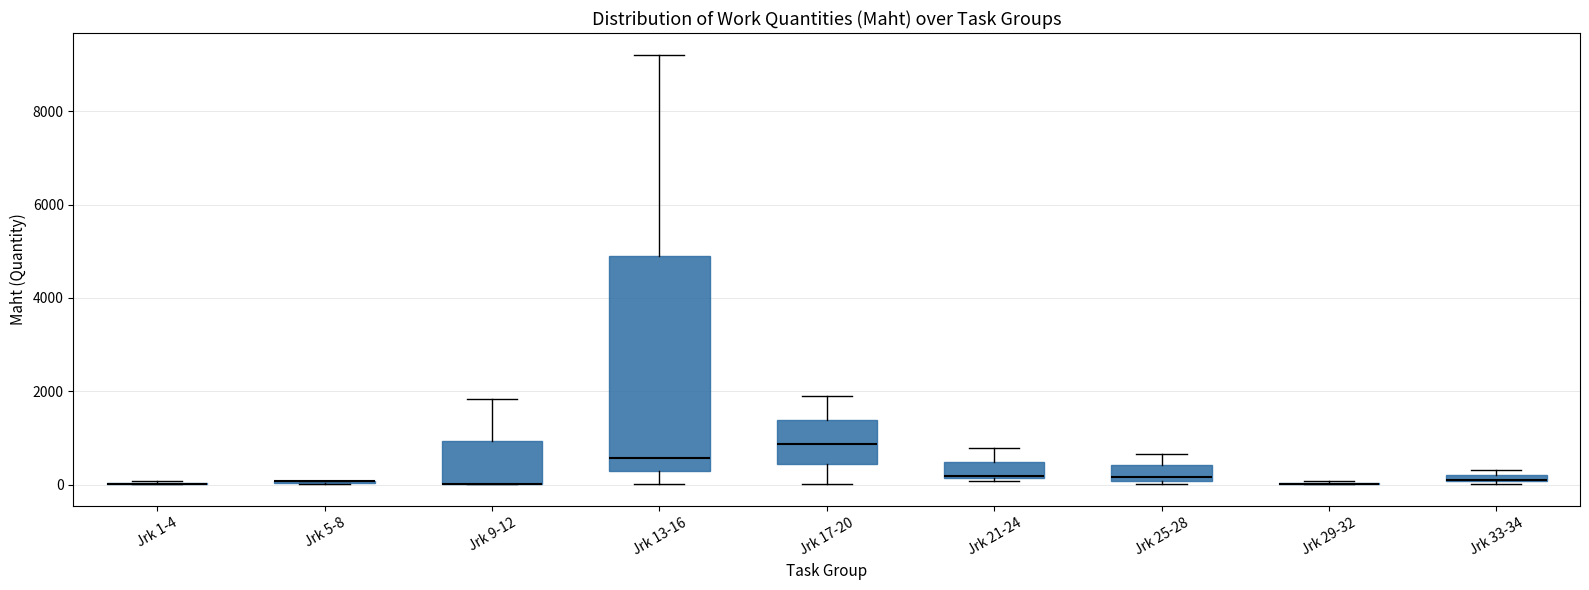

Which box is the tallest, from its lower edge to its upper edge?

Jrk 13-16